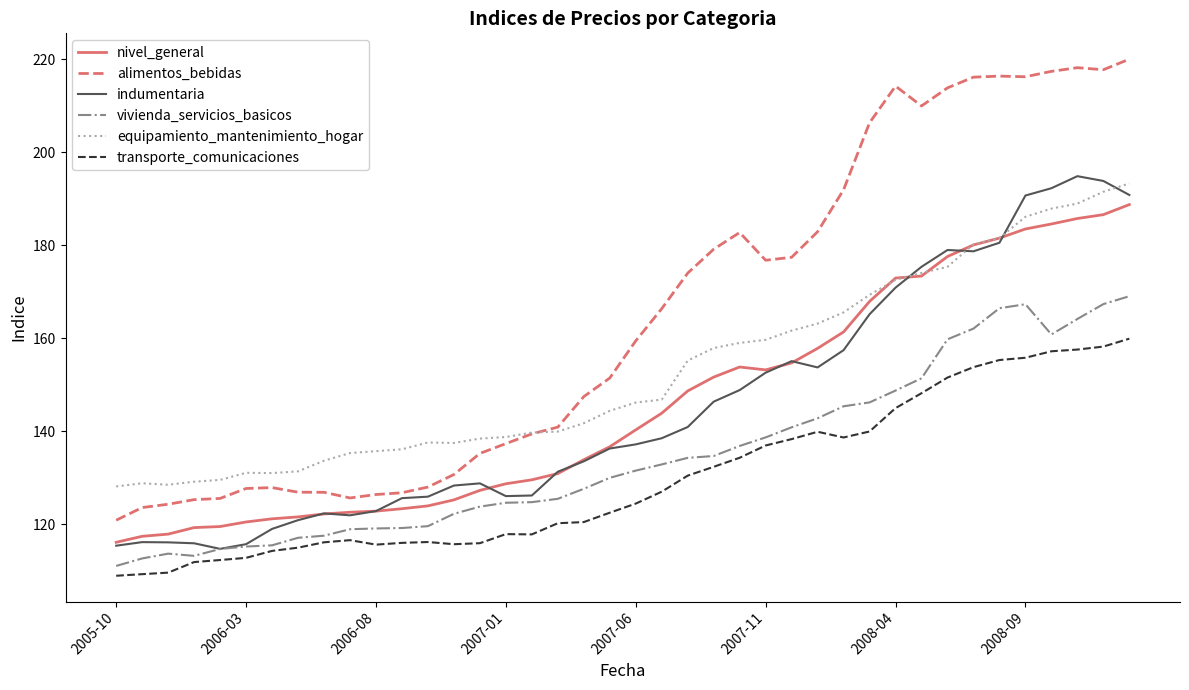

True or false: nivel_general and alimentos_bebidas intersect in this chart.

False